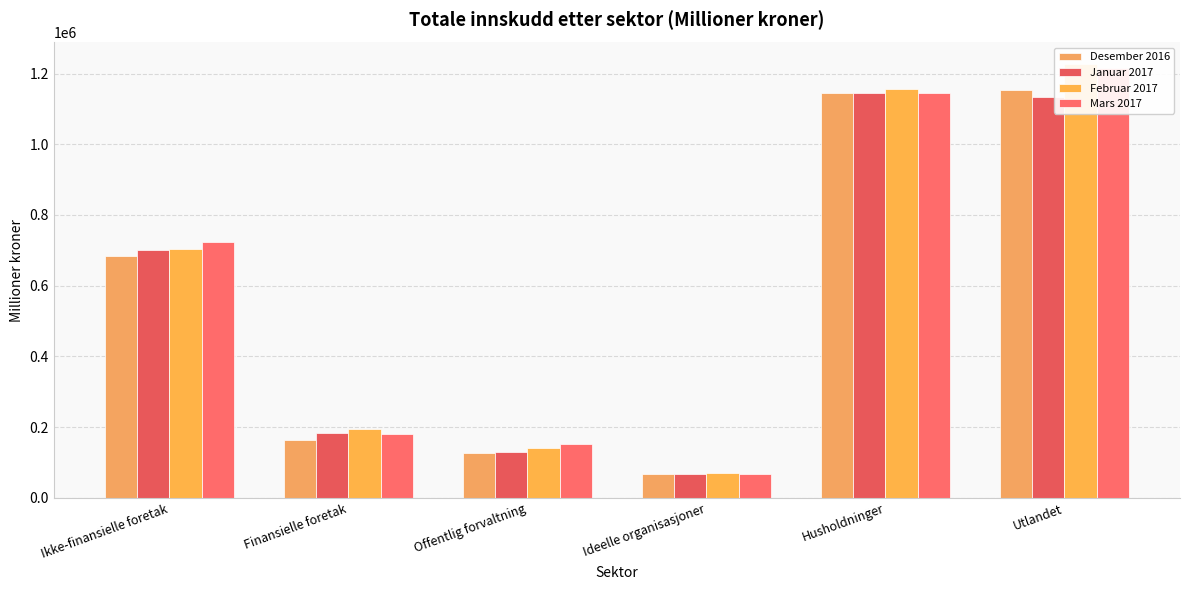

Reading left to right, what are all the values shown in this chart?

Desember 2016: Ikke-finansielle foretak=684350	Finansielle foretak=163196	Offentlig forvaltning=127211	Ideelle organisasjoner=66117	Husholdninger=1145475	Utlandet=1152622
Januar 2017: Ikke-finansielle foretak=700102	Finansielle foretak=184081	Offentlig forvaltning=130583	Ideelle organisasjoner=67890	Husholdninger=1145703	Utlandet=1134328
Februar 2017: Ikke-finansielle foretak=703382	Finansielle foretak=193419	Offentlig forvaltning=141630	Ideelle organisasjoner=69596	Husholdninger=1155333	Utlandet=1226637
Mars 2017: Ikke-finansielle foretak=723820	Finansielle foretak=180306	Offentlig forvaltning=150894	Ideelle organisasjoner=68025	Husholdninger=1145681	Utlandet=1215911